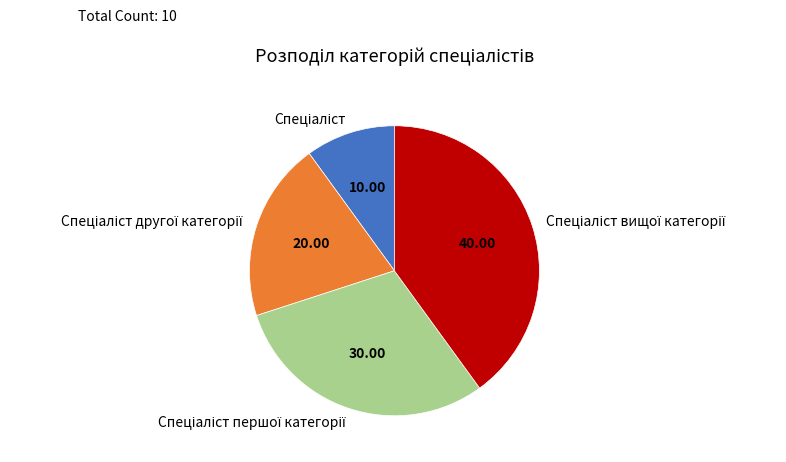

Is there any slice that represents more than half of the pie?

No